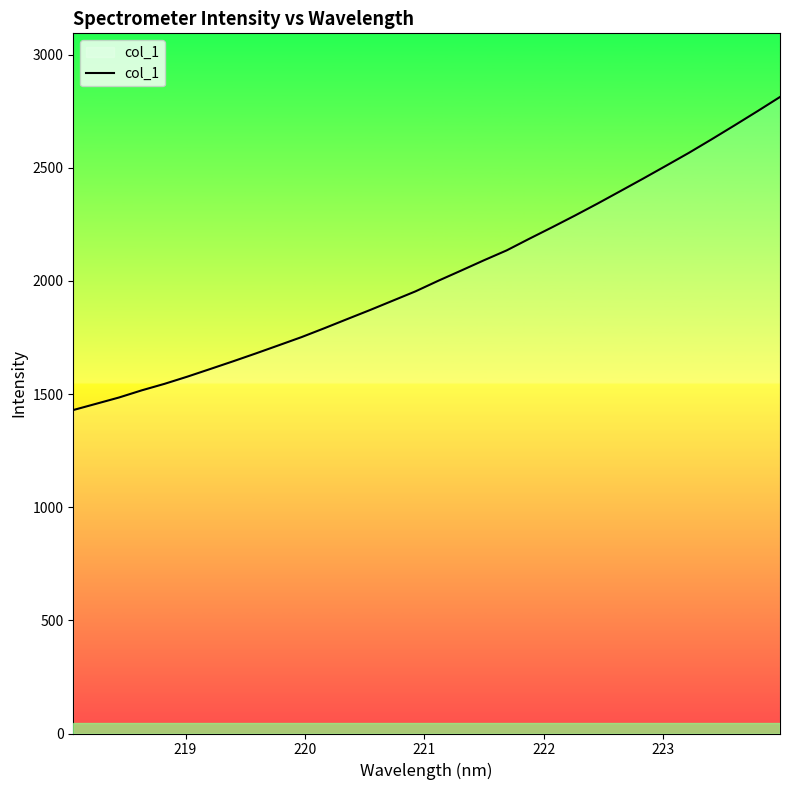

What is the greatest value displayed?

2812.7